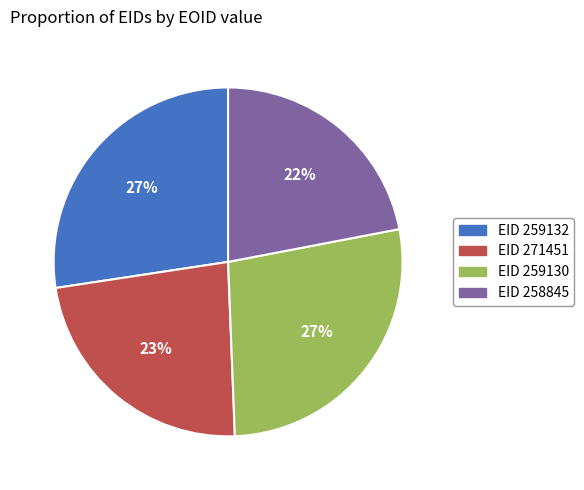

To the nearest percent, what is the difference between the largest and smallest slice percentages?

5%